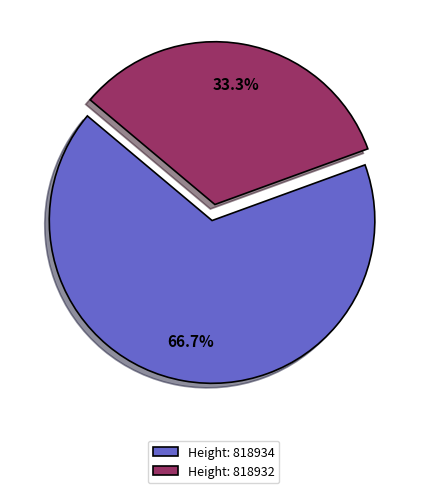

Count the number of slices in the pie.

2